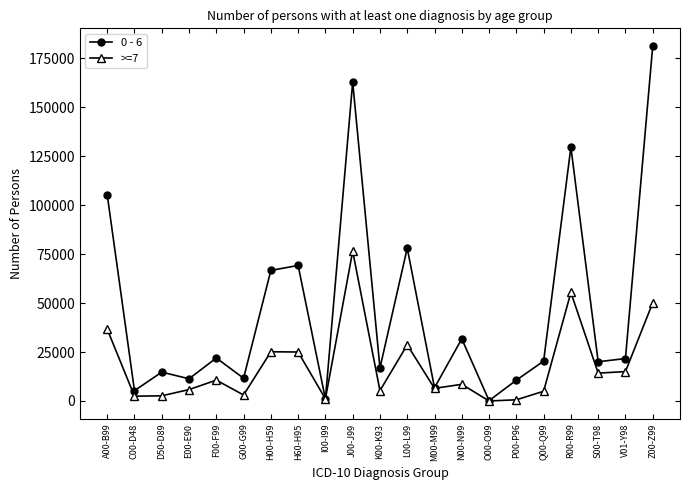

Where is >=7 nearest to the value 38255?

A00-B99